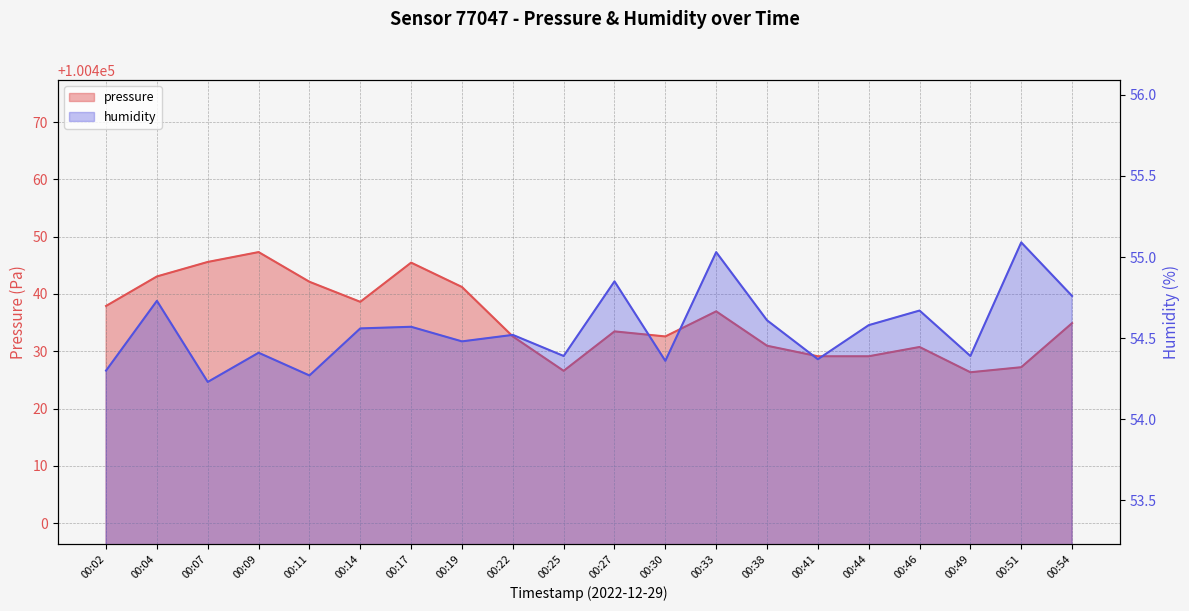

Rank the categories by pressure value from highest to lowest.

00:09, 00:07, 00:17, 00:04, 00:11, 00:19, 00:14, 00:02, 00:33, 00:54, 00:27, 00:22, 00:30, 00:38, 00:46, 00:41, 00:44, 00:51, 00:25, 00:49